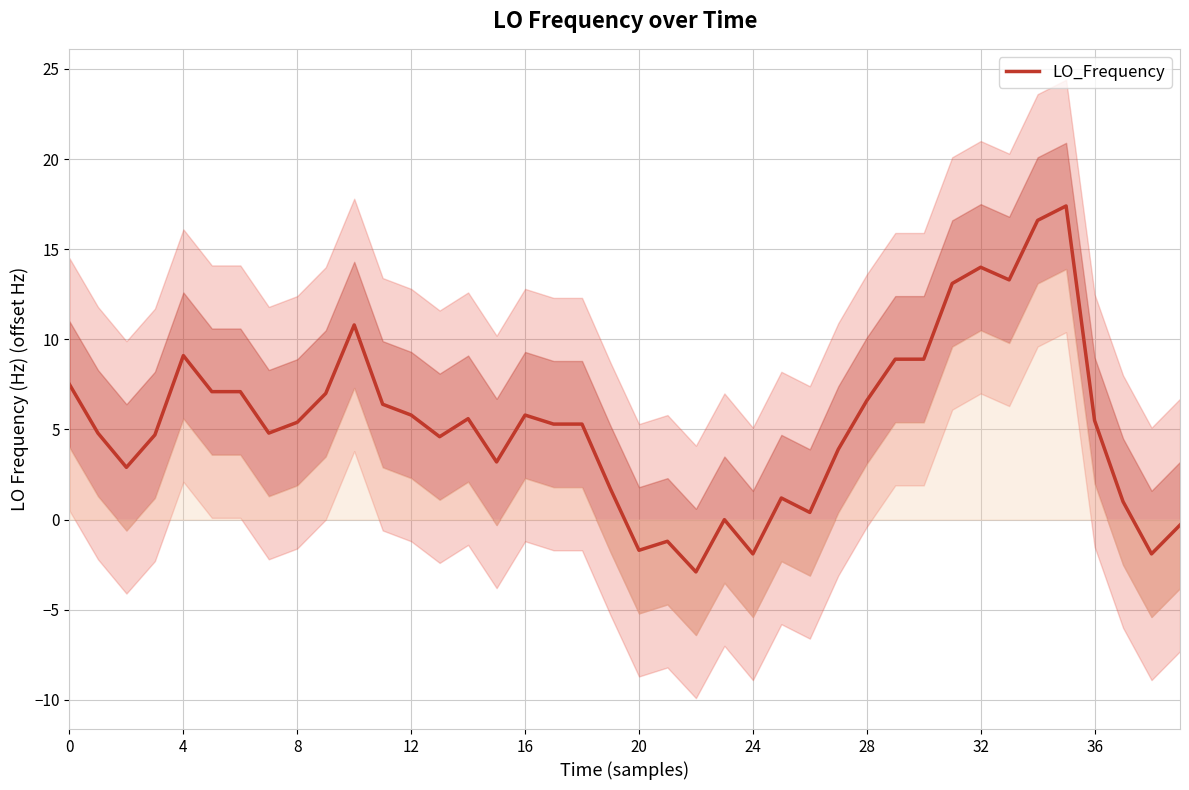

How many points are higher than both their immediate neighbors (excluding endpoints)?

9